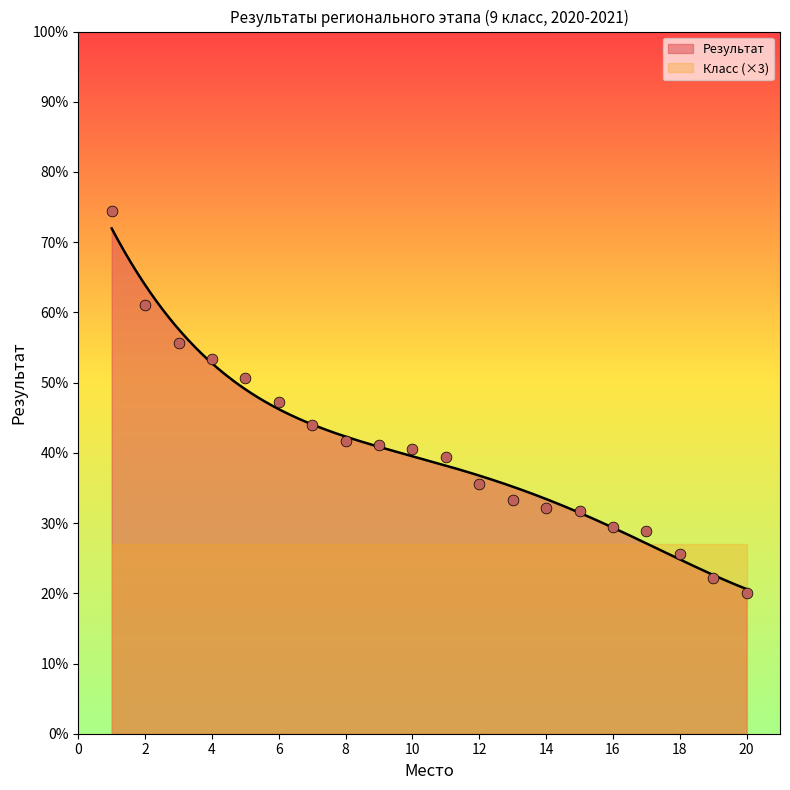

Which has a higher value, 13 or 9?

9